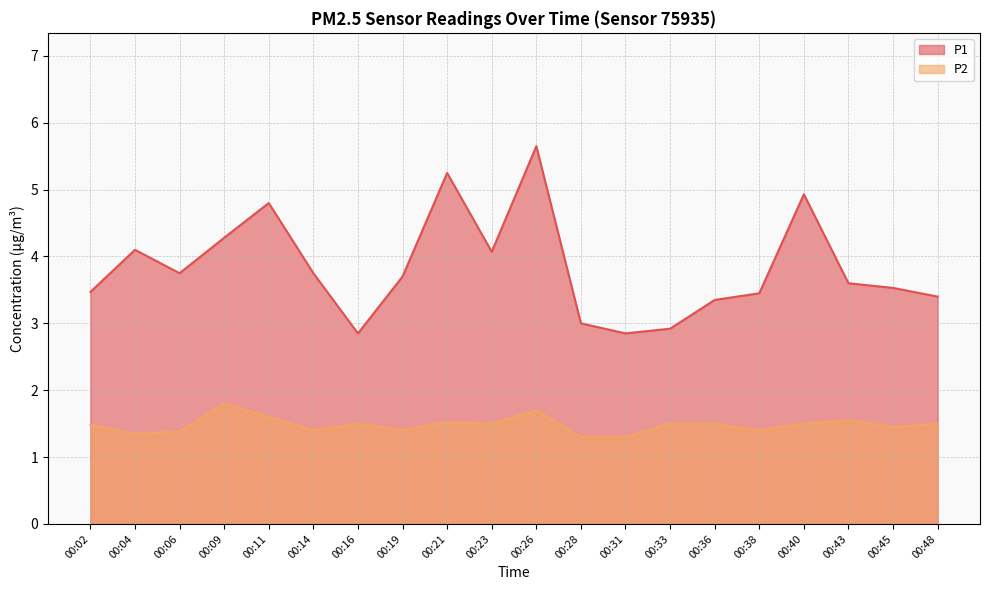

The value of P1 at 00:23 is 4.1. True or false?

True